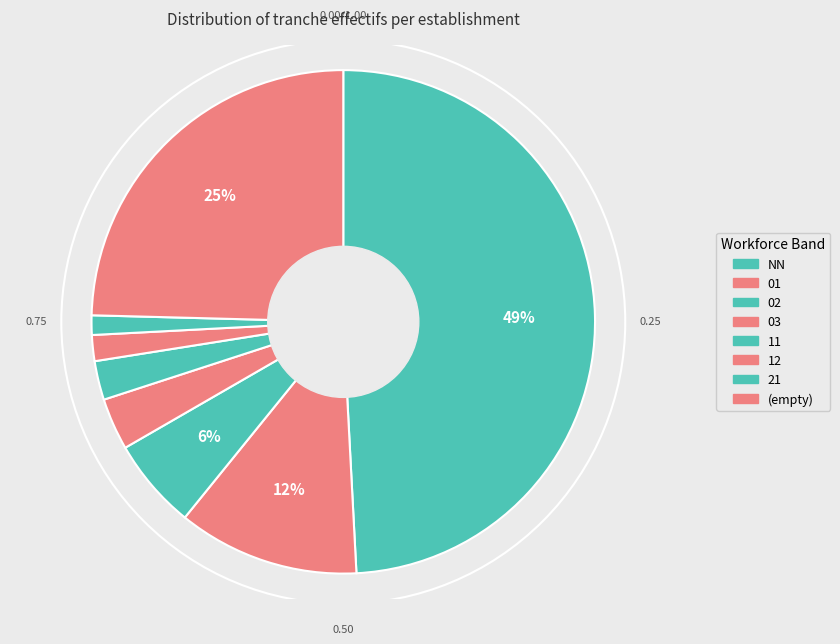

What is the largest slice in the pie chart?

NN